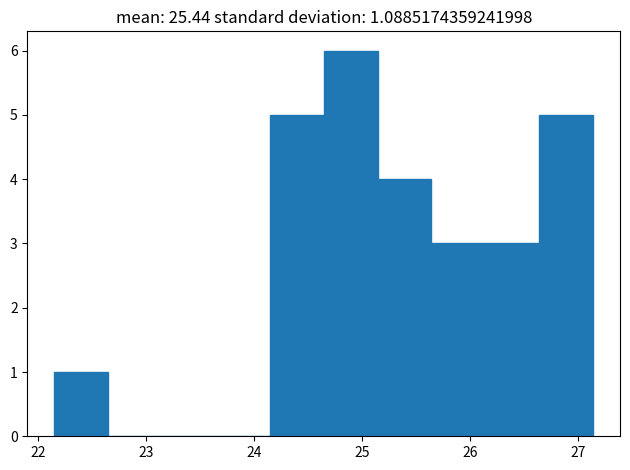

Reading left to right, list every bar in this chart as the range it spans on the x-axis followed by its height. Neither the bar edges nor the heights are printed on the chart, so give them approximately, as read against the axes.

22.2 to 22.6: 1
22.6 to 23.1: 0
23.1 to 23.6: 0
23.6 to 24.1: 0
24.1 to 24.6: 5
24.6 to 25.1: 6
25.1 to 25.6: 4
25.6 to 26.1: 3
26.1 to 26.6: 3
26.6 to 27.1: 5